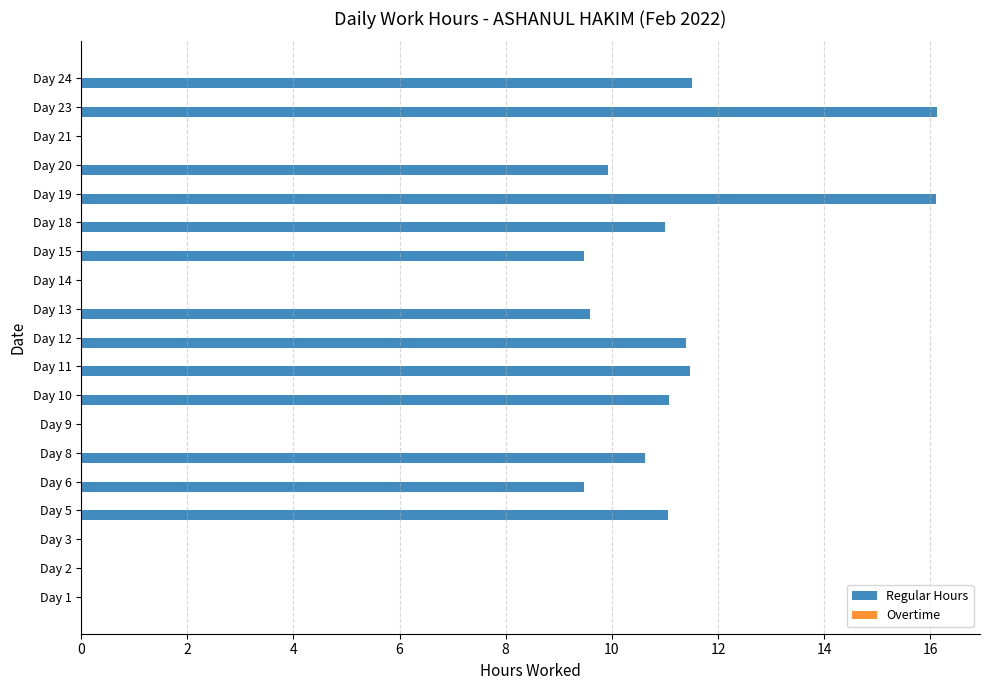

Are the bars horizontal?

Yes